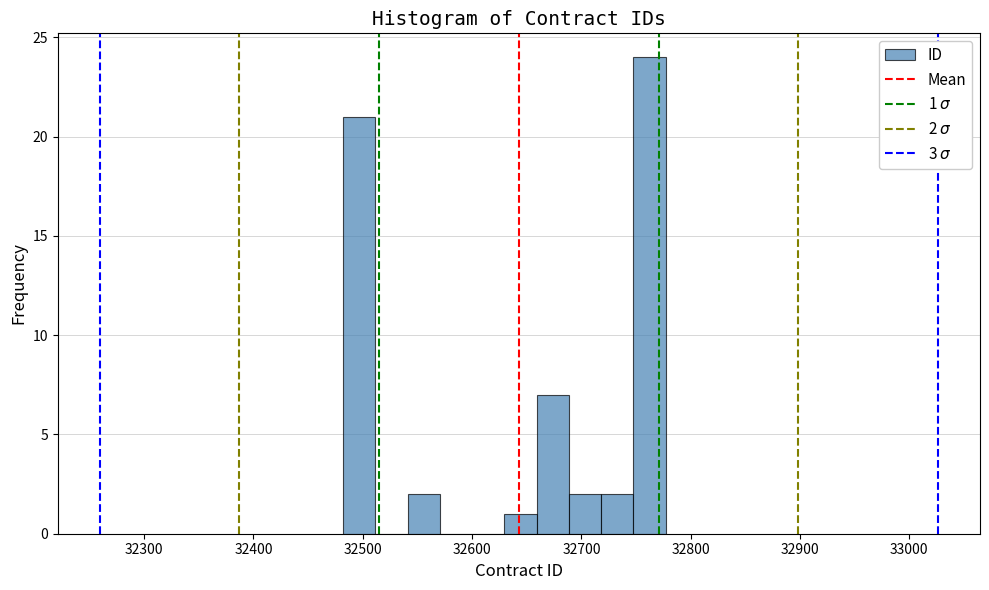

Around what value on the x-axis is the tallest bar? Give the approximate position of its centre, as read against the axis.

32760